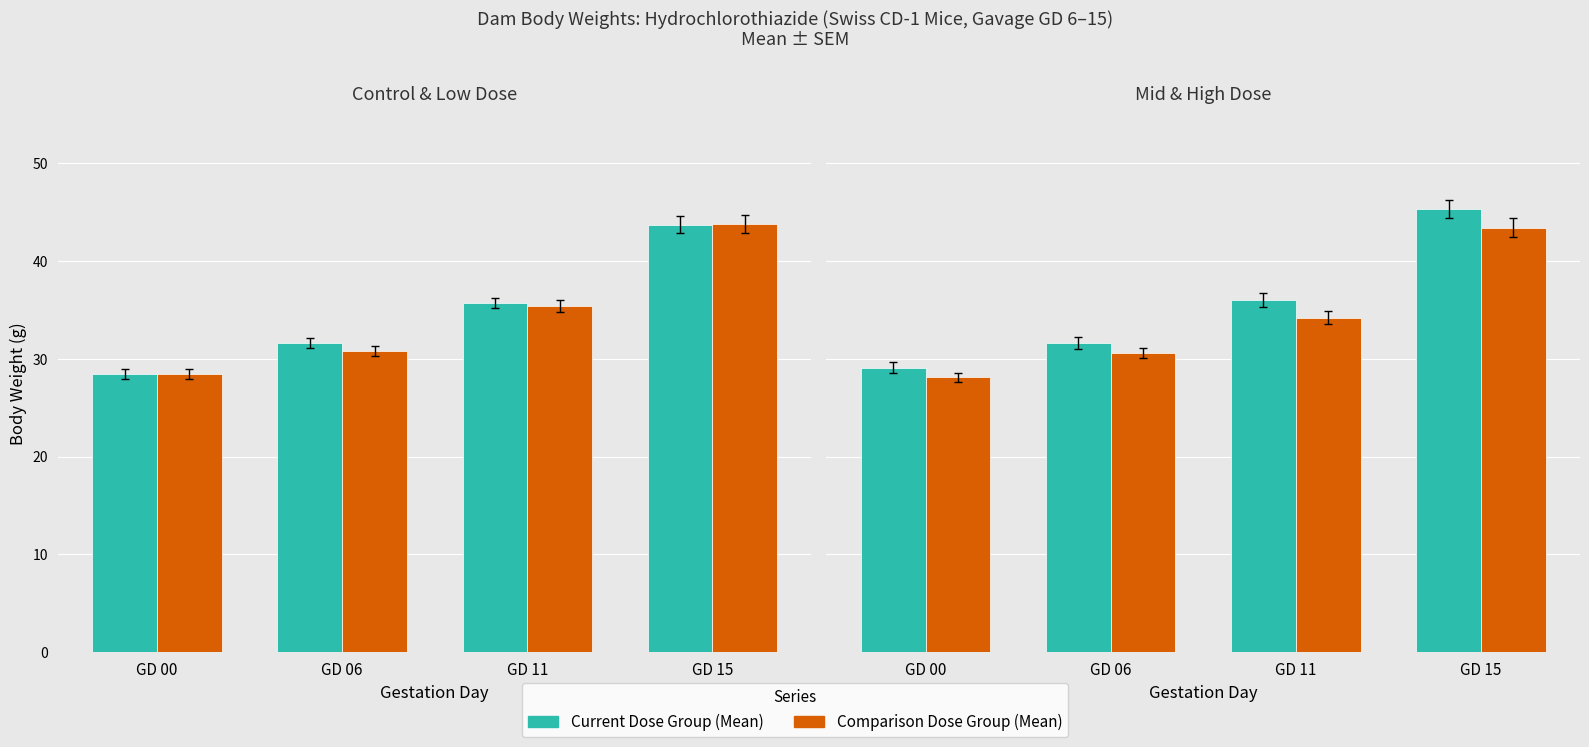

Is the value of 0 (Control) at GD 00 greater than the value of 3000 mg/kg at GD 15?

No